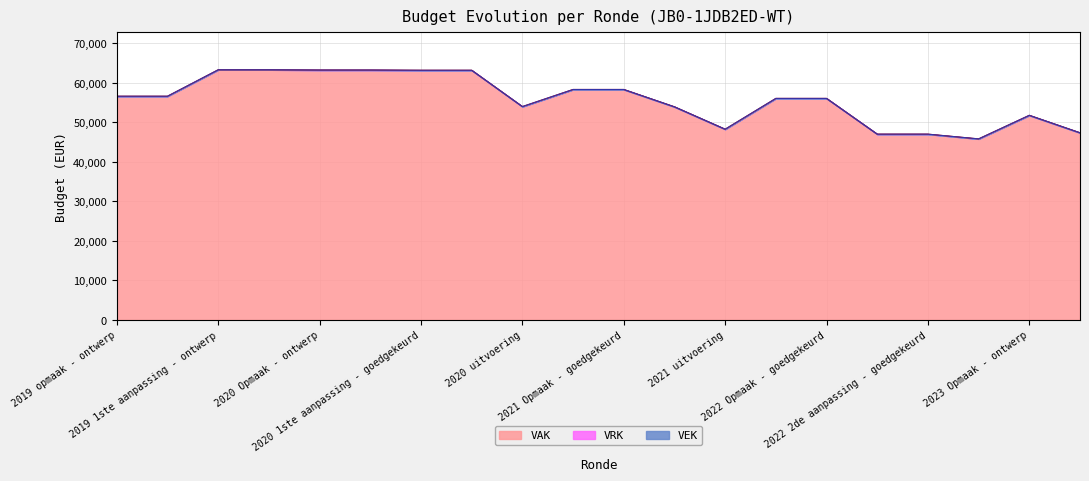

Reading right to left, transcribe all the data shown in this chart.

VEK: 2023 1ste aanpassing - goedgekeurd=47388	2023 Opmaak - ontwerp=51814	2022 uitvoering=45847	2022 2de aanpassing - goedgekeurd=47047	2022 1ste aanpassing - goedgekeurd=47047	2022 Opmaak - goedgekeurd=56095	2022 Opmaak - ontwerp=56095	2021 uitvoering=48296	2021 1ste aanpassing - goedgekeurd=53965	2021 Opmaak - goedgekeurd=58356	2021 Opmaak - ontwerp=58356	2020 uitvoering=54025	2020 2de aanpassing - goedgekeurd=63226	2020 1ste aanpassing - goedgekeurd=63226	2020 Opmaak - goedgekeurd=63278	2020 Opmaak - ontwerp=63278	2019 1ste aanpassing - goedgekeurd=63342	2019 1ste aanpassing - ontwerp=63342	2019 opmaak - goedgekeurd=56651	2019 opmaak - ontwerp=56651
VAK: 2023 1ste aanpassing - goedgekeurd=47388	2023 Opmaak - ontwerp=51814	2022 uitvoering=45847	2022 2de aanpassing - goedgekeurd=47047	2022 1ste aanpassing - goedgekeurd=47047	2022 Opmaak - goedgekeurd=56095	2022 Opmaak - ontwerp=56095	2021 uitvoering=48296	2021 1ste aanpassing - goedgekeurd=53965	2021 Opmaak - goedgekeurd=58356	2021 Opmaak - ontwerp=58356	2020 uitvoering=54025	2020 2de aanpassing - goedgekeurd=63226	2020 1ste aanpassing - goedgekeurd=63226	2020 Opmaak - goedgekeurd=63278	2020 Opmaak - ontwerp=63278	2019 1ste aanpassing - goedgekeurd=63342	2019 1ste aanpassing - ontwerp=63342	2019 opmaak - goedgekeurd=56651	2019 opmaak - ontwerp=56651